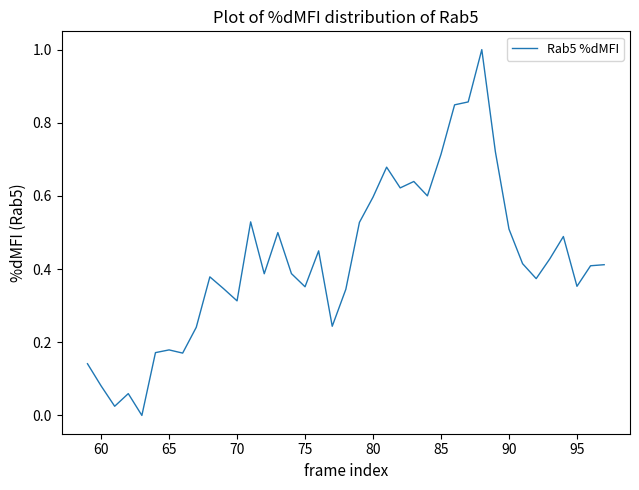

What is the greatest value displayed?

1.0